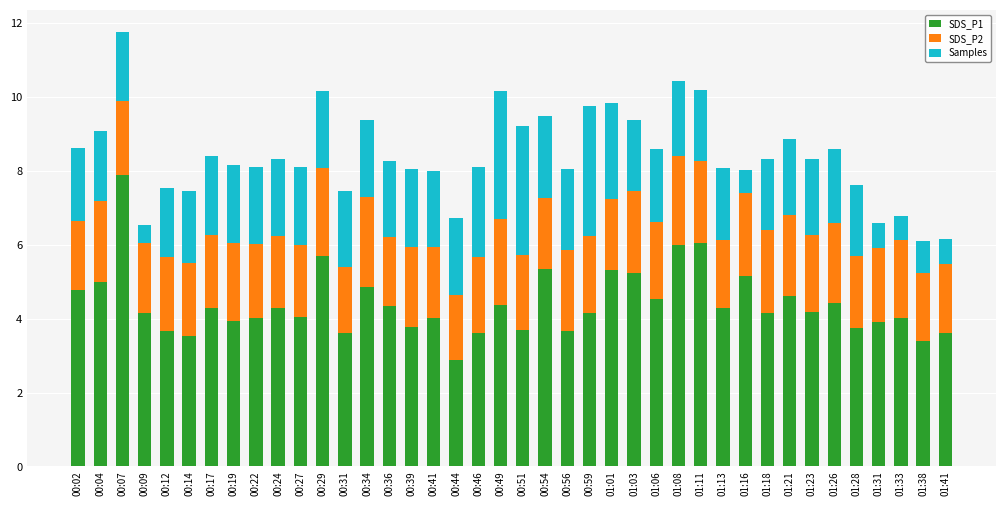

What is the sum of all SDS_P1 values?

176.3